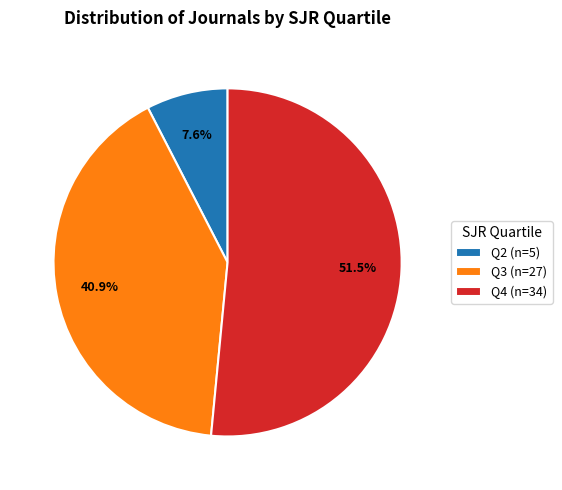

Does any single category account for the majority?

Yes